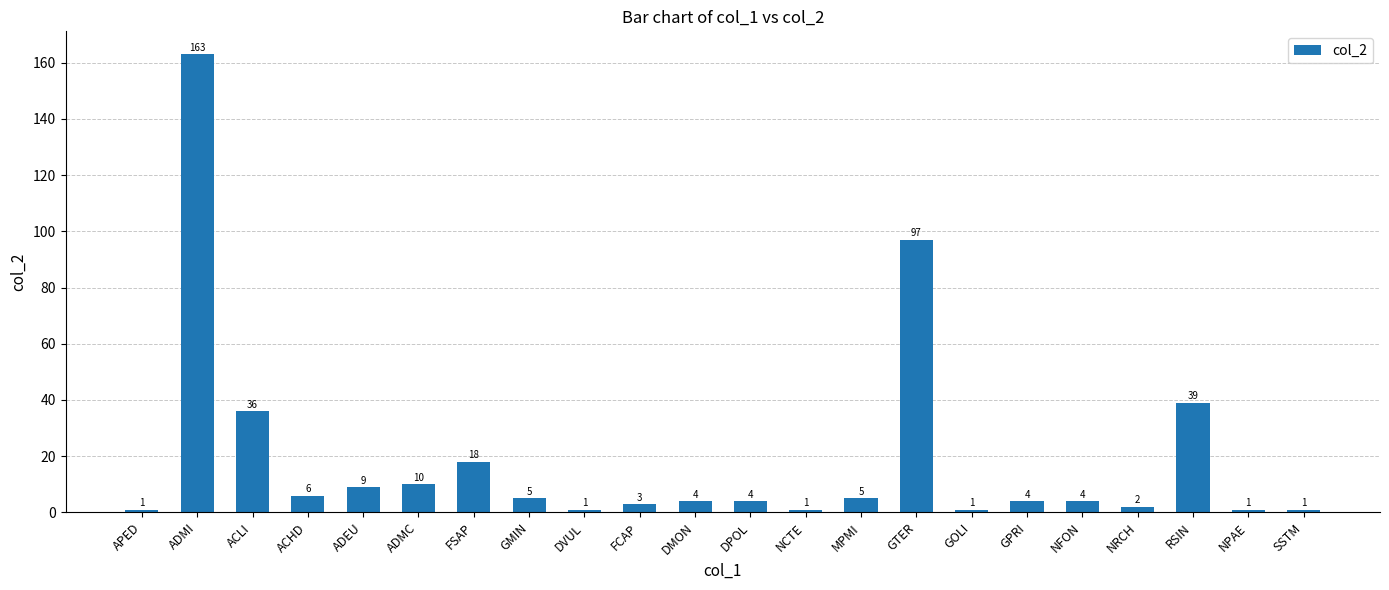

Does the chart contain stacked bars?

No